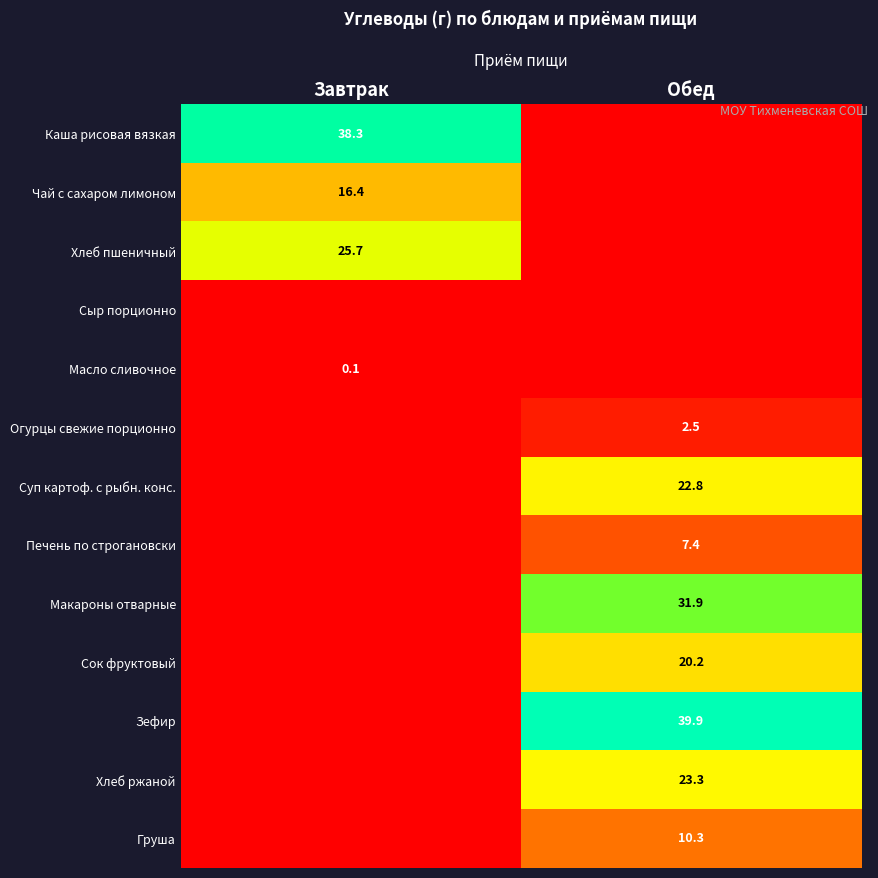

Is it true that Каша рисовая вязкая equals 67.7 at Завтрак?

False